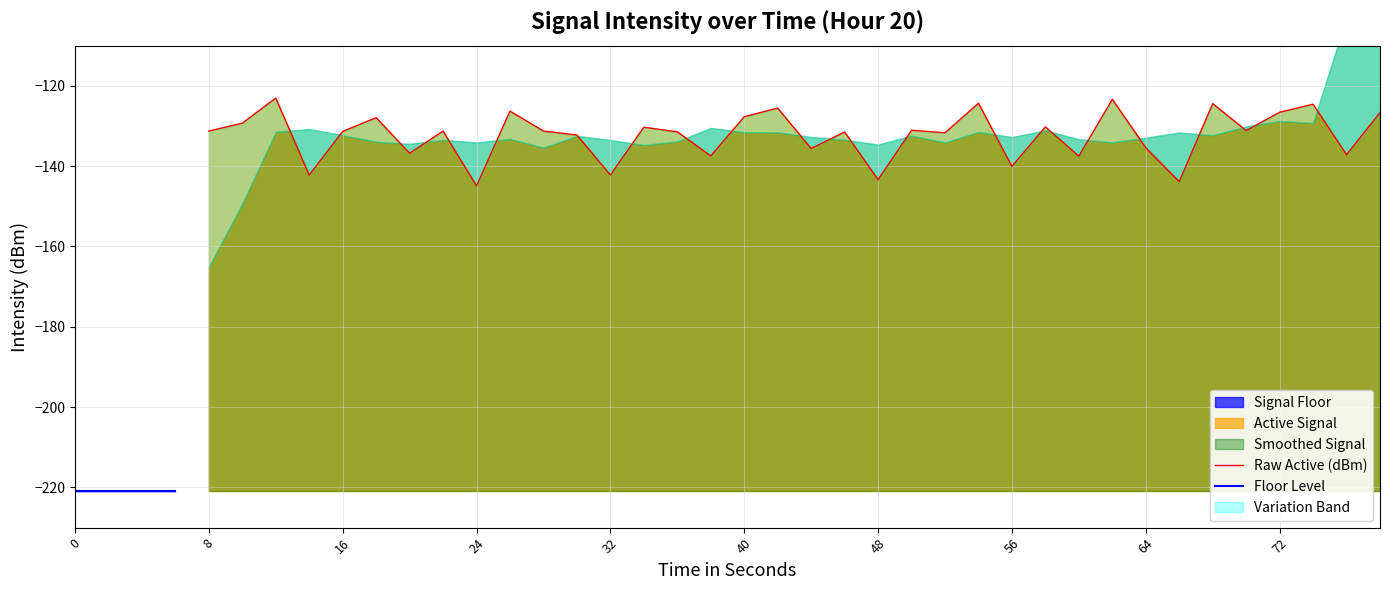

Is it true that Active Signal equals -44.4 at 8?

False